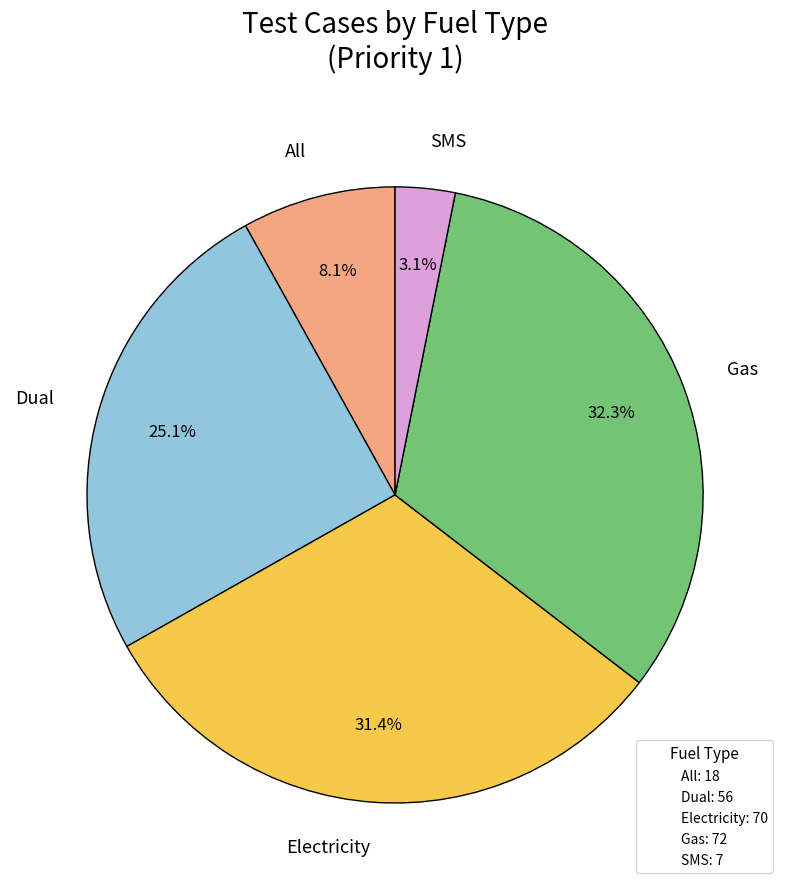

Count the number of slices in the pie.

5